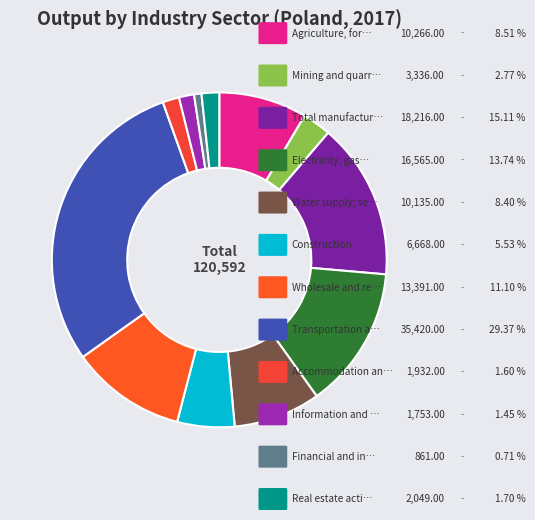

How many segments does this pie chart have?

12